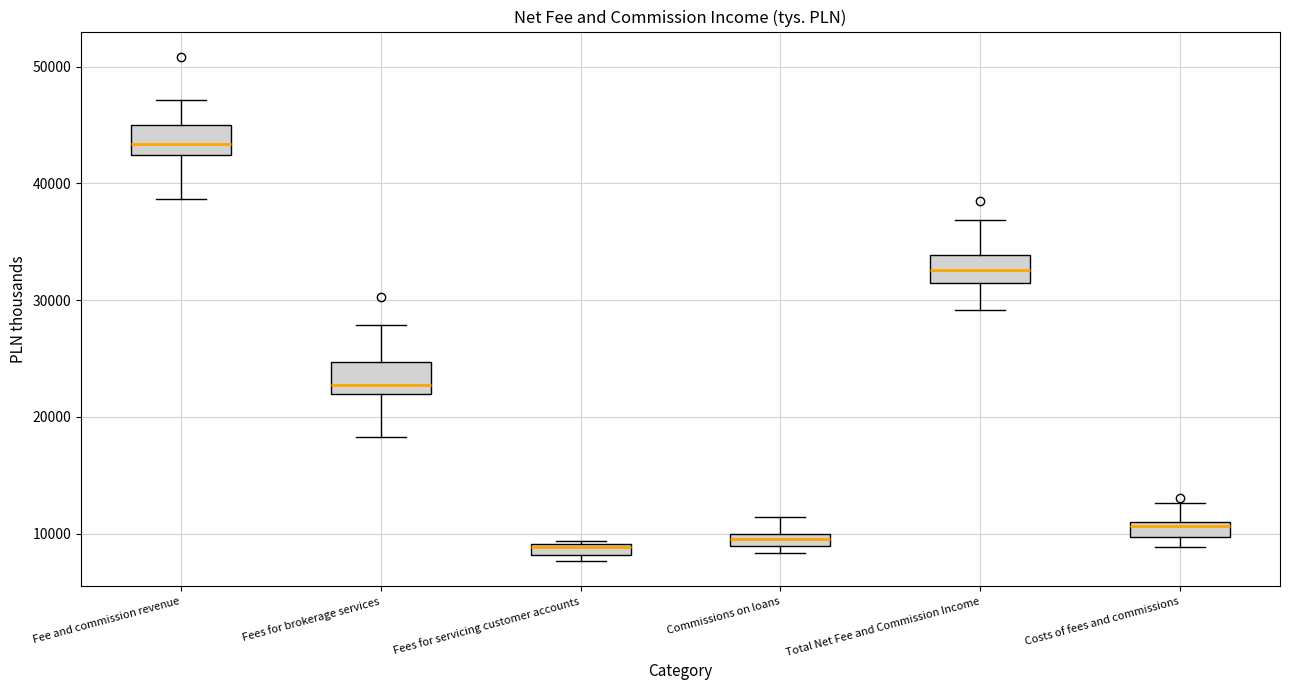

Where is the lower edge of the box for Costs of fees and commissions on the y-axis? The values are not printed on the chart, so give them approximately, as read against the axis.

10000